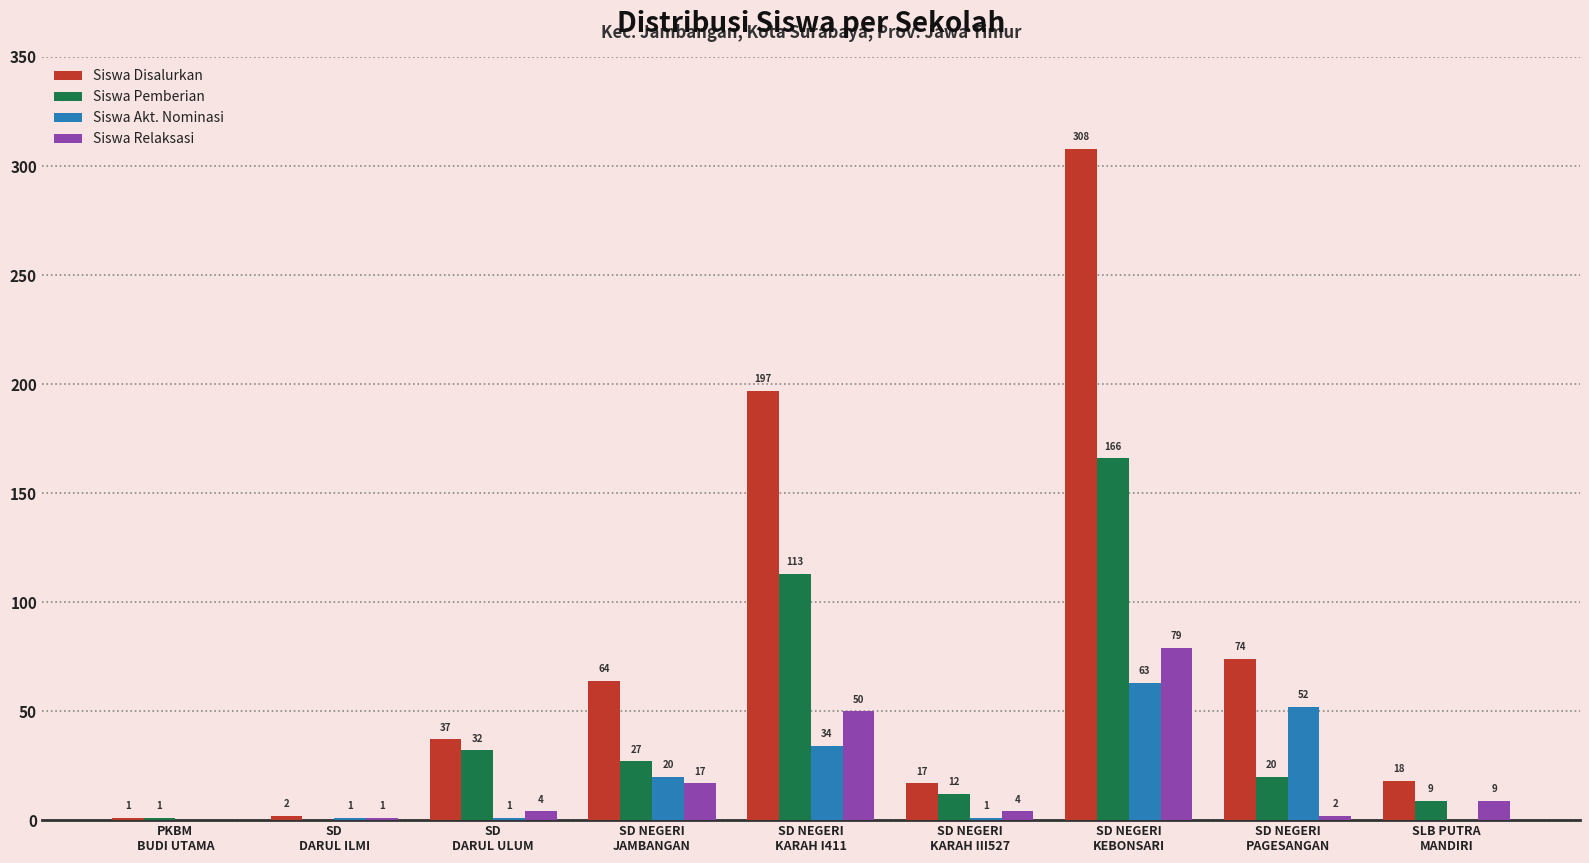

Are the bars horizontal?

No